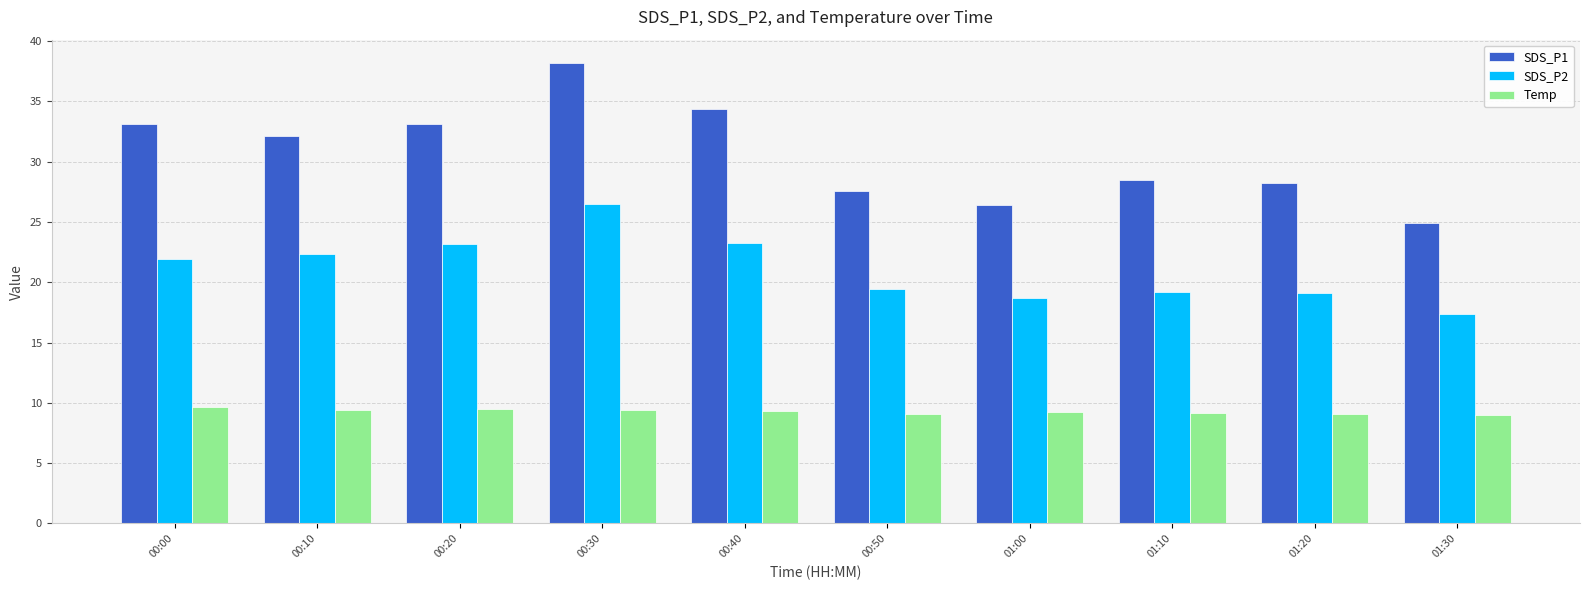

The Temp series shows 3.7 at 01:20. True or false?

False